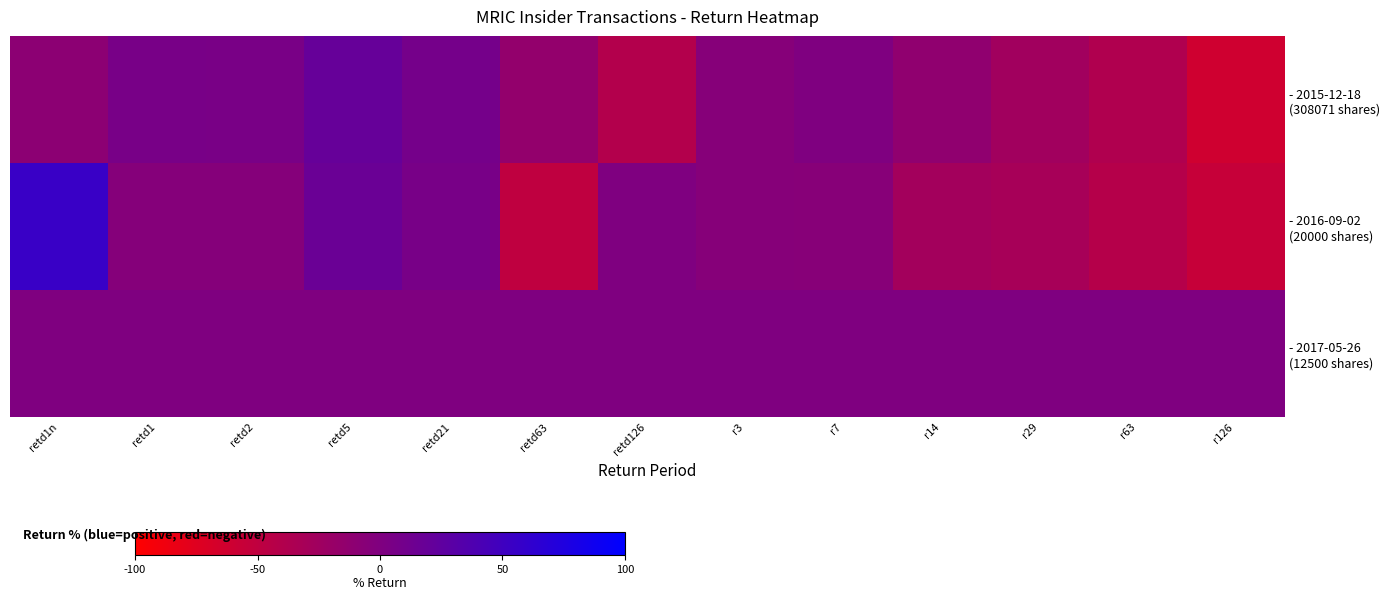

Between r14 and r29, which is larger?

r14